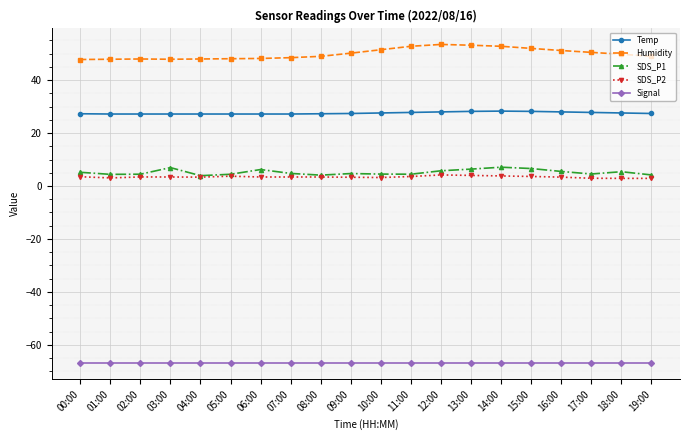

What is the total value across all series at 13:00?

24.8